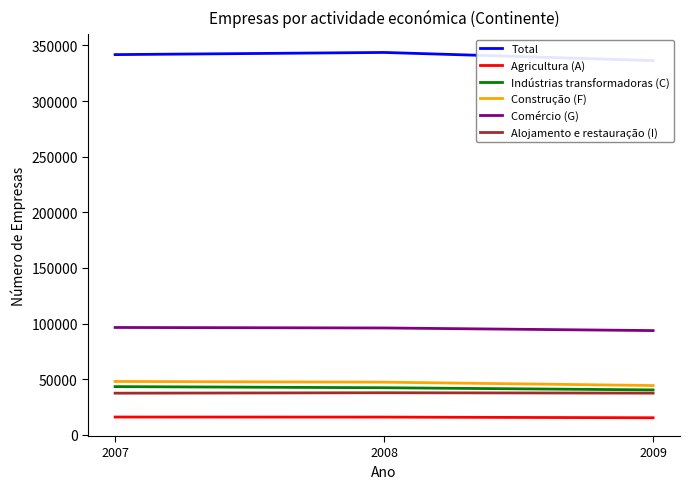

Reading right to left, what are all the values shown in this chart?

Total: 2009=336378	2008=343663	2007=341720
Agricultura (A): 2009=15335	2008=15929	2007=15991
Indústrias transformadoras (C): 2009=40370	2008=42311	2007=43326
Construção (F): 2009=44296	2008=47320	2007=47965
Comércio (G): 2009=93690	2008=96040	2007=96477
Alojamento e restauração (I): 2009=37470	2008=37813	2007=37422